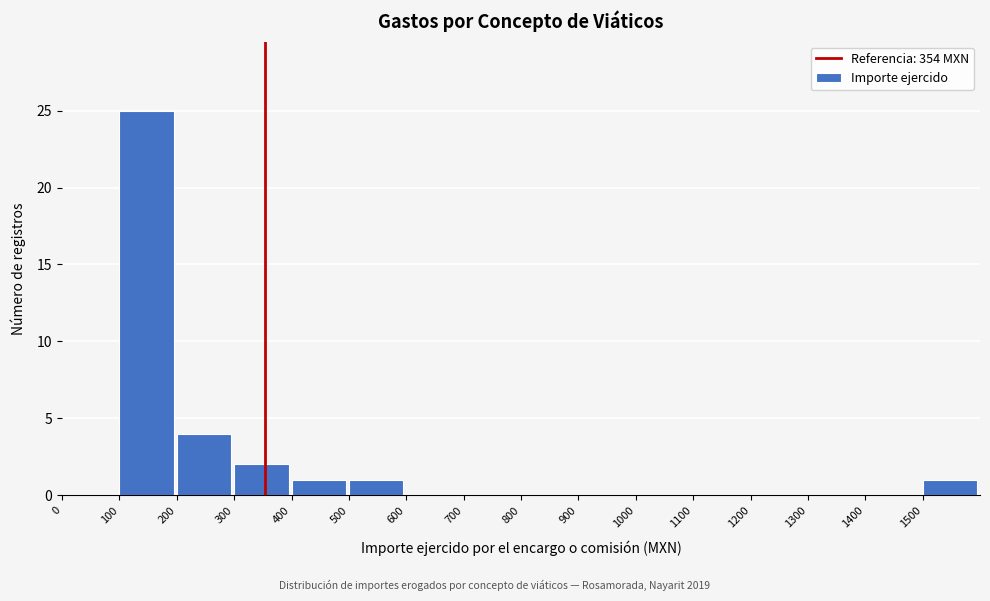

What is the height of the bar covering 300 to 400 on the x-axis? The values are not printed on the chart, so give them approximately, as read against the axis.

2